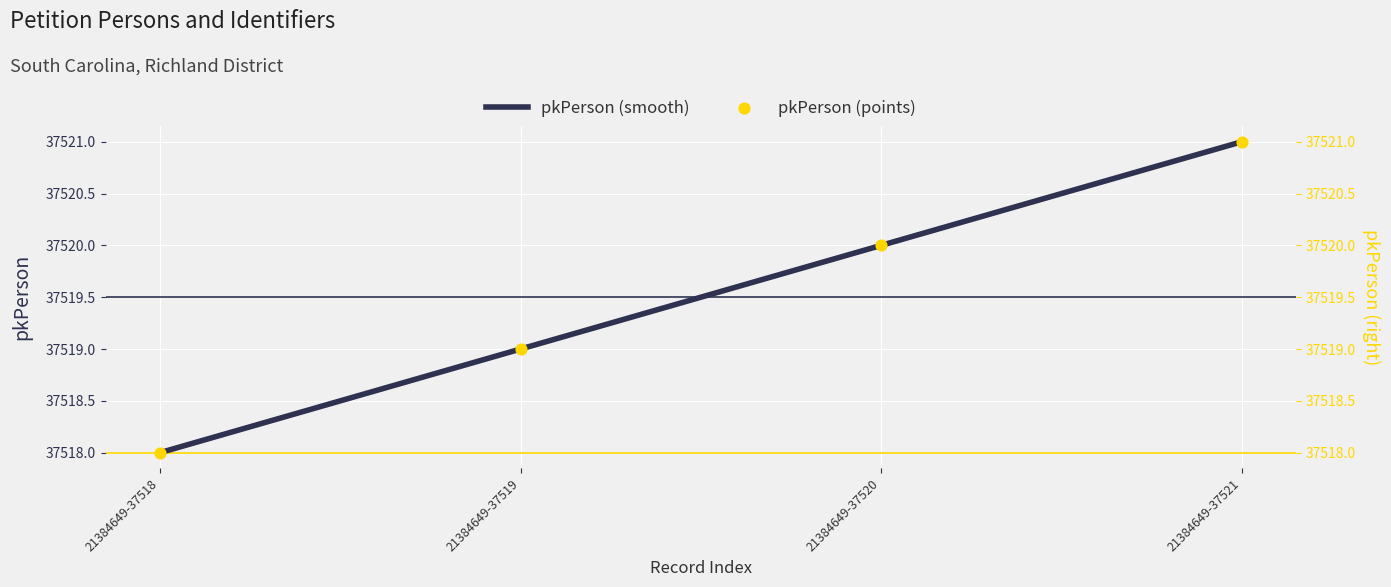

Which series reaches the minimum Y coordinate?

pkPerson (smooth)